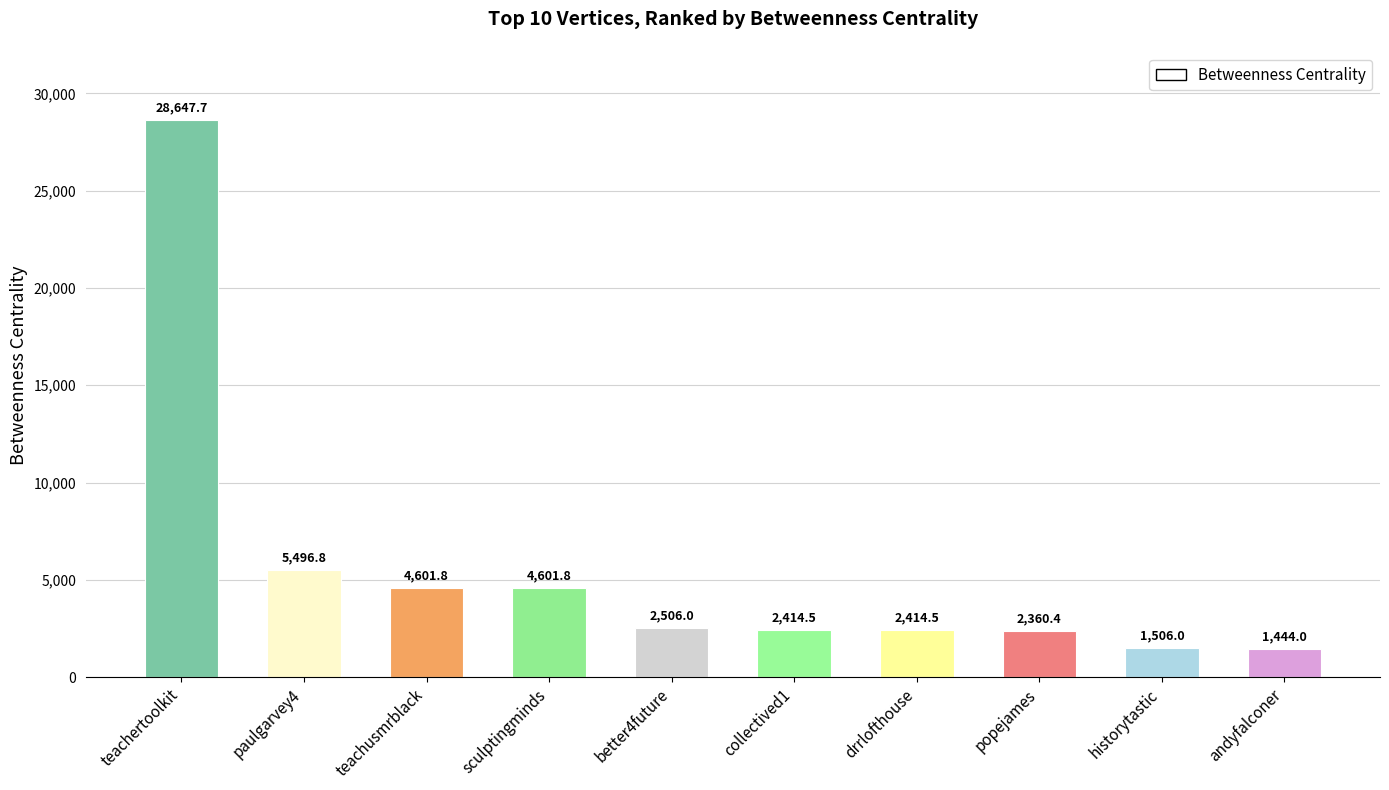

What is the difference between the values at andyfalconer and teachusmrblack?

3157.8